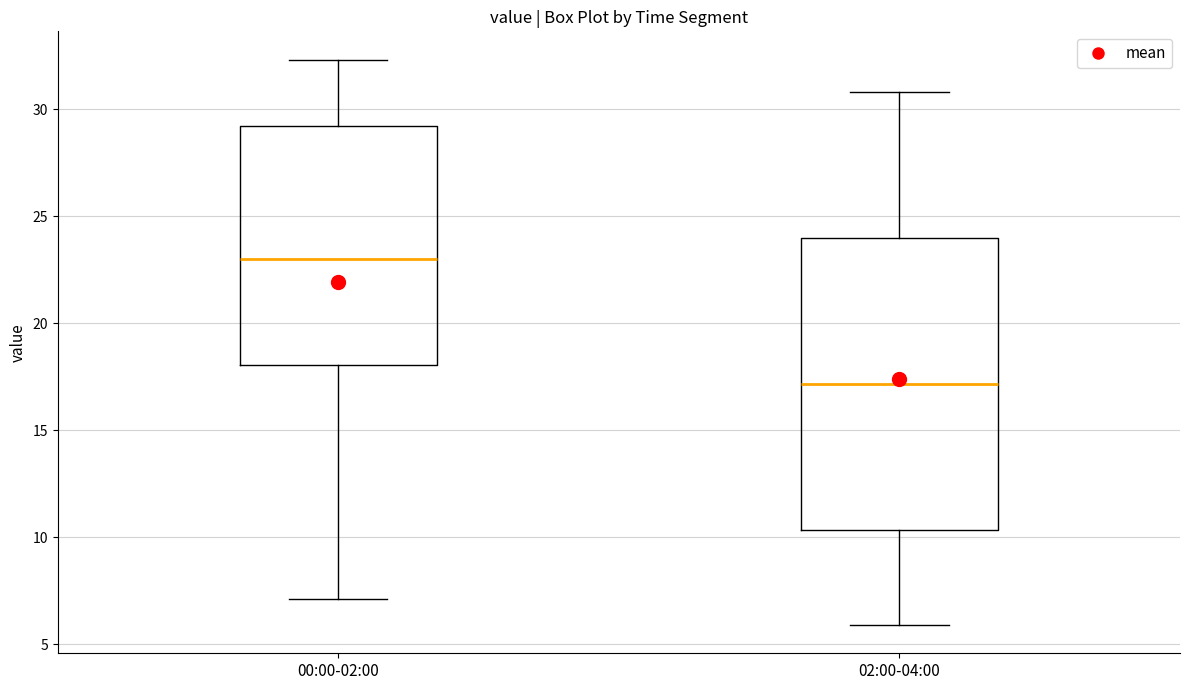

Reading left to right, transcribe this box plot: for each box, give where its median line is, the range the box spans, and where its two whiskers end, as read against the y-axis. The values are not printed on the chart, so give them approximately, as read against the axis.

00:00-02:00: median 23.0, box 18.0 to 29.0, whiskers 7.0 to 32.5
02:00-04:00: median 17.0, box 10.5 to 24.0, whiskers 6.0 to 31.0